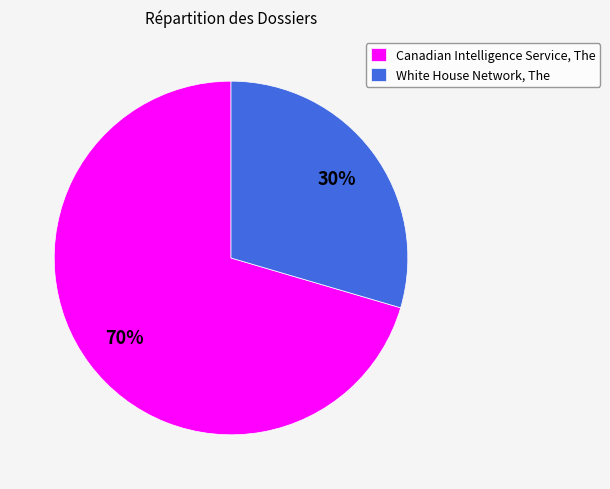

To the nearest percent, what is the average slice percentage?

50%